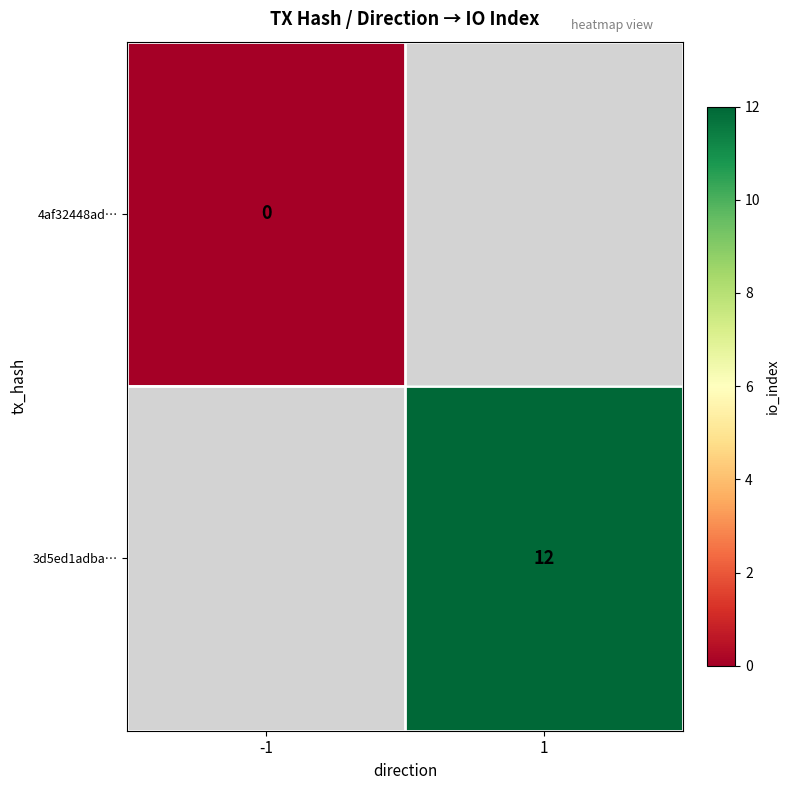

The 3d5ed1adba… series shows 7 at 1. True or false?

False